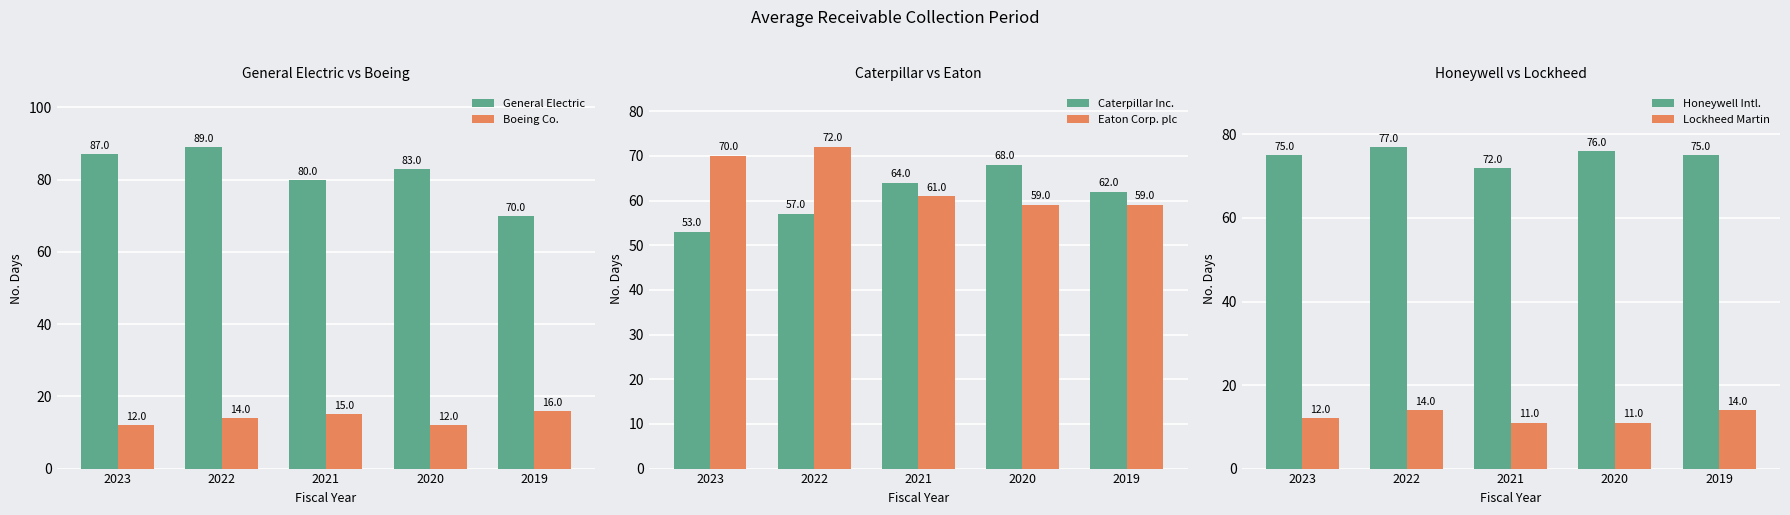

What is the difference between the General Electric values at 2020 and 2019?

13